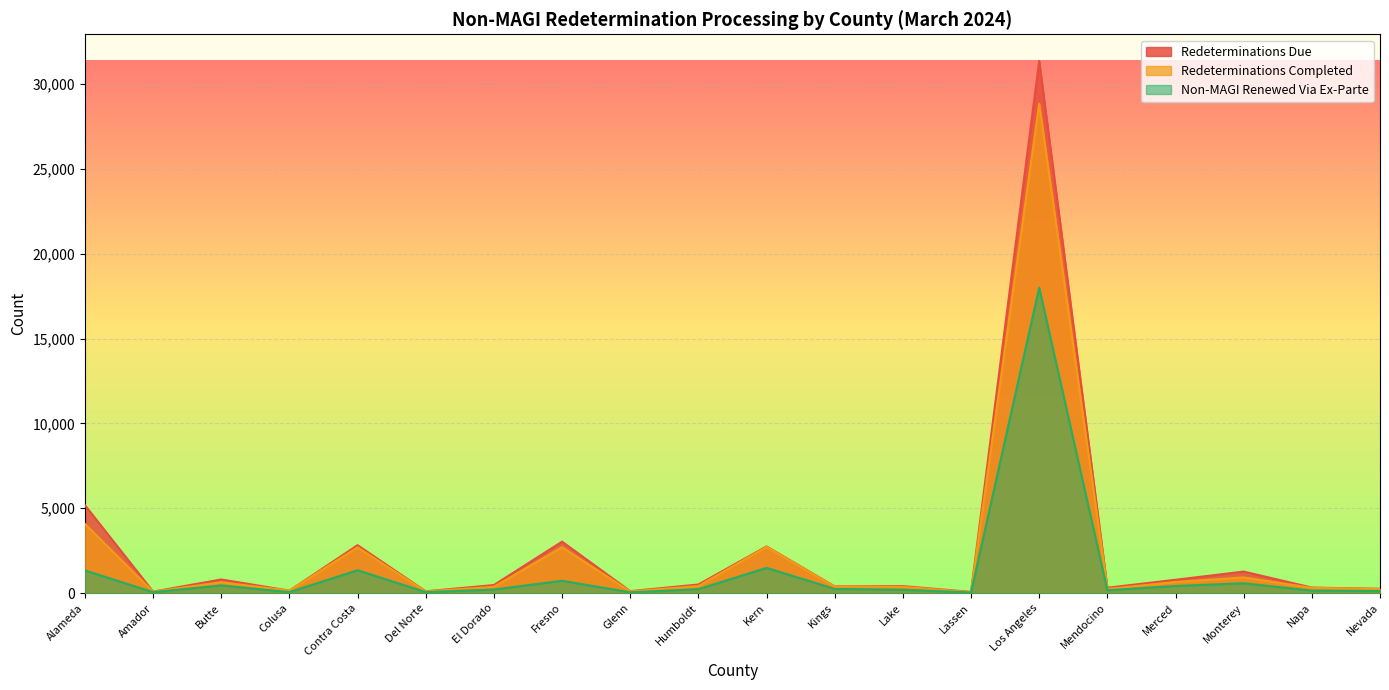

How many interior local valleys does the Redeterminations Due series have?

7